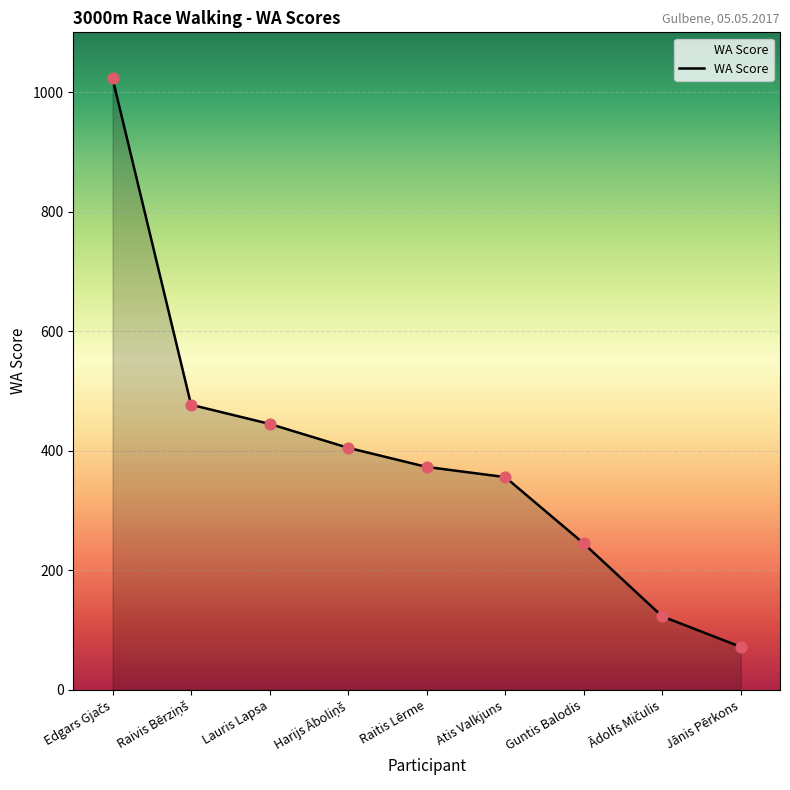

The value at Jānis Pērkons is 72. True or false?

True